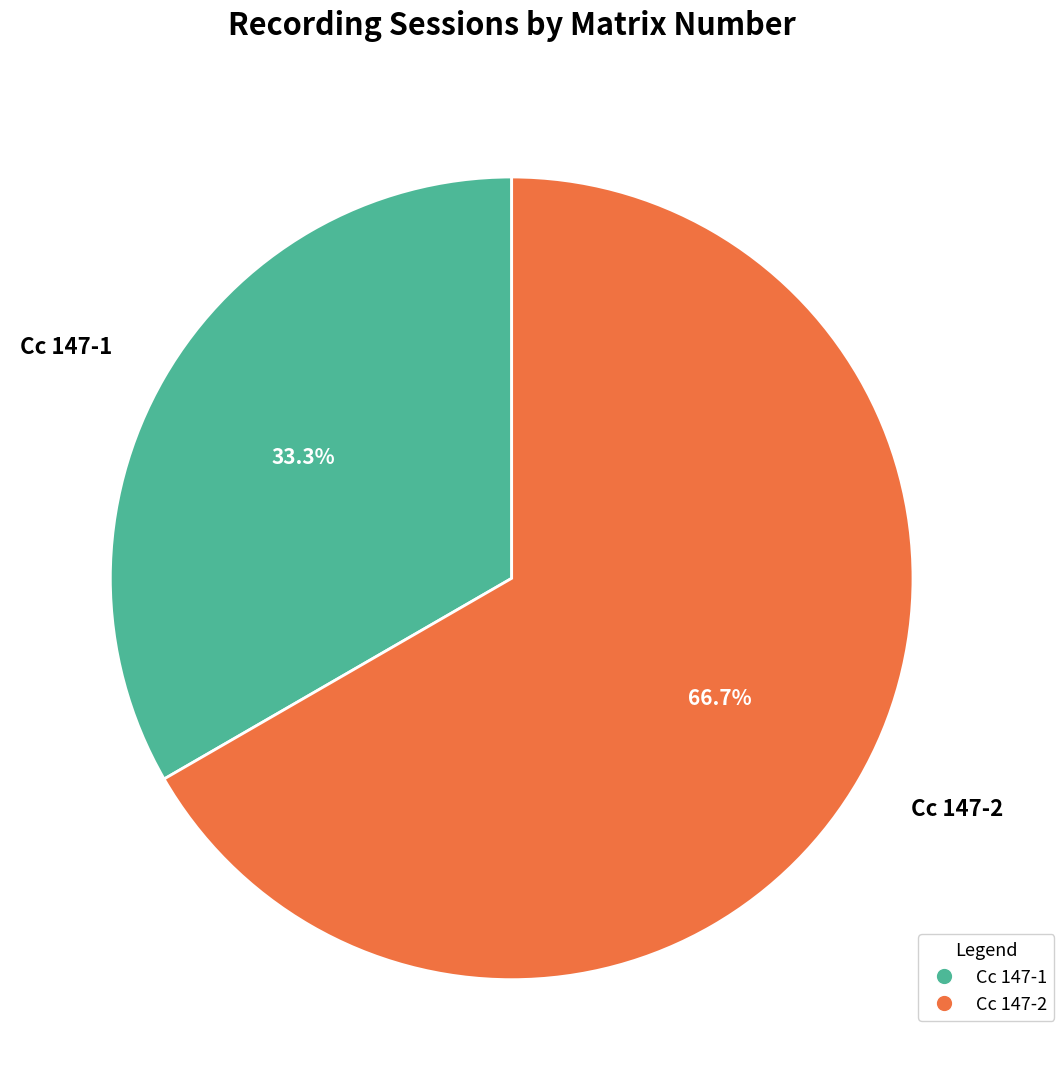

What is the majority slice?

Cc 147-2